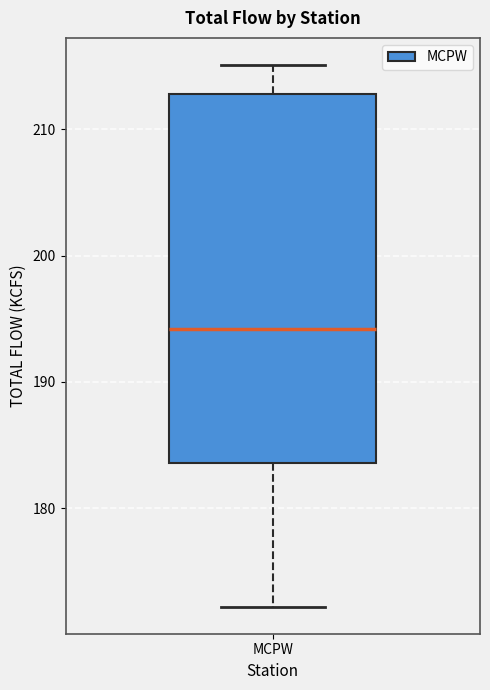

Transcribe this box plot: give where the median line is, the range the box spans, and where the two whiskers end, as read against the y-axis. The values are not printed on the chart, so give them approximately, as read against the axis.

median 194, box 184 to 213, whiskers 172 to 215